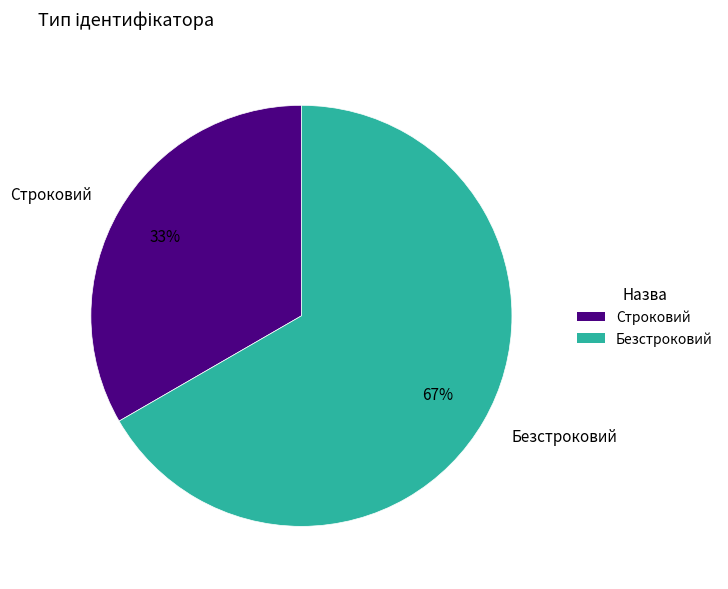

Is there any slice that represents more than half of the pie?

Yes